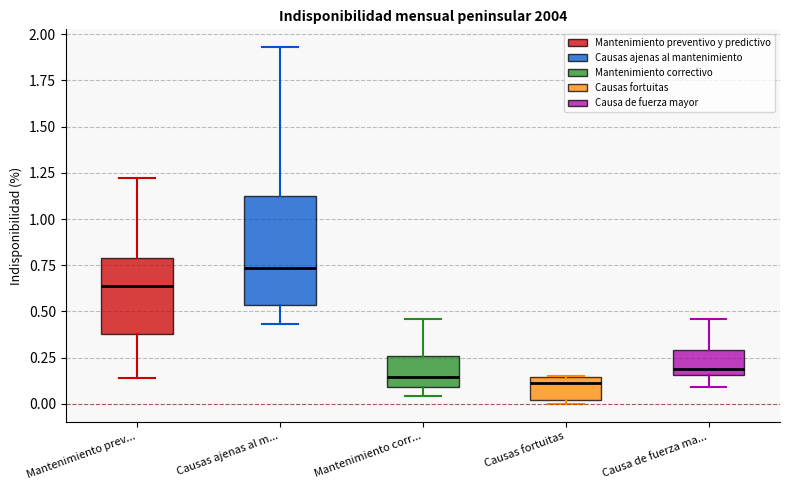

Reading left to right, read every box against the y-axis: the position of its median line, the range the box covers, and the ends of its whiskers. The values are not printed on the chart, so give them approximately, as read against the axis.

Mantenimiento prev...: median 0.65, box 0.40 to 0.80, whiskers 0.15 to 1.20
Causas ajenas al m...: median 0.75, box 0.55 to 1.10, whiskers 0.45 to 1.95
Mantenimiento corr...: median 0.15, box 0.10 to 0.25, whiskers 0.05 to 0.45
Causas fortuitas: median 0.10, box 0.00 to 0.15, whiskers 0.00 (just below the box's lower edge) to 0.15
Causa de fuerza ma...: median 0.20, box 0.15 to 0.30, whiskers 0.10 to 0.45